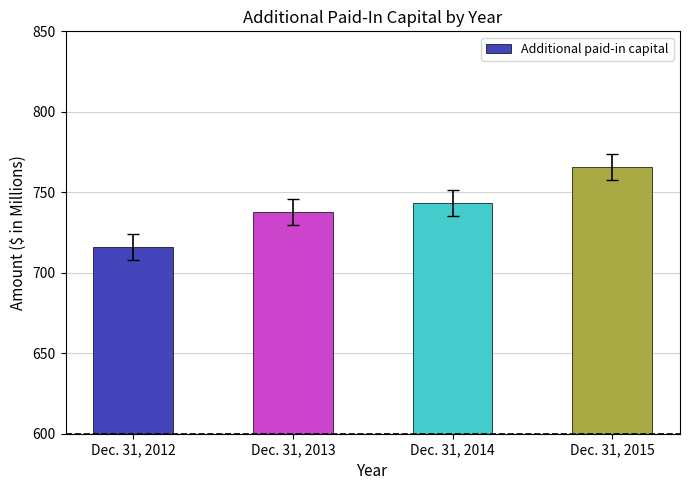

Count the number of categories in the chart.

4